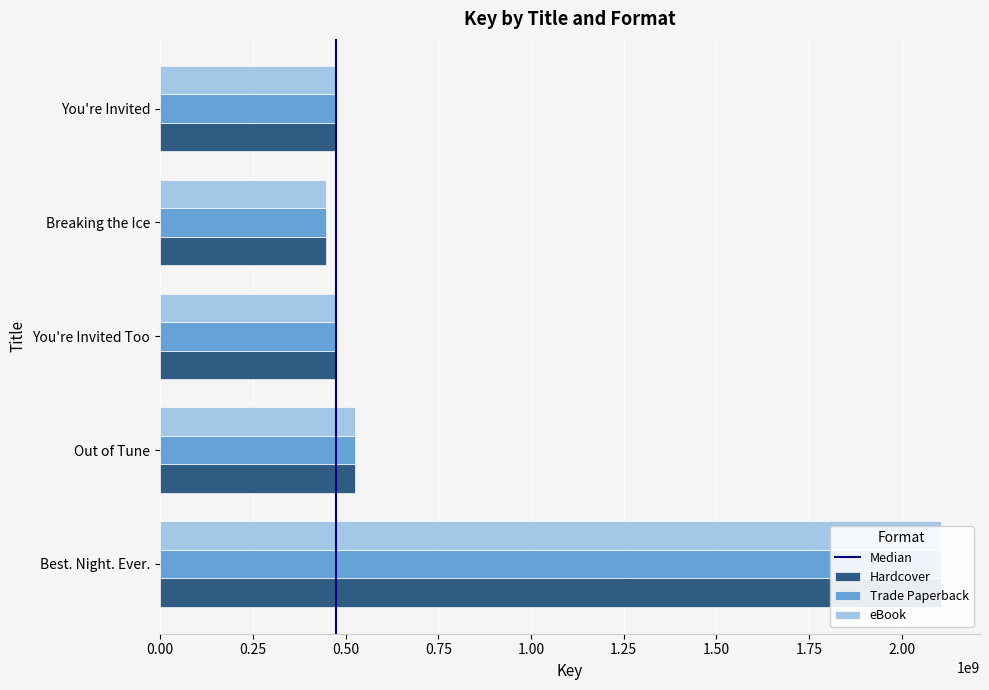

What is the value of the eBook bar at the 3rd from the left?

474430568